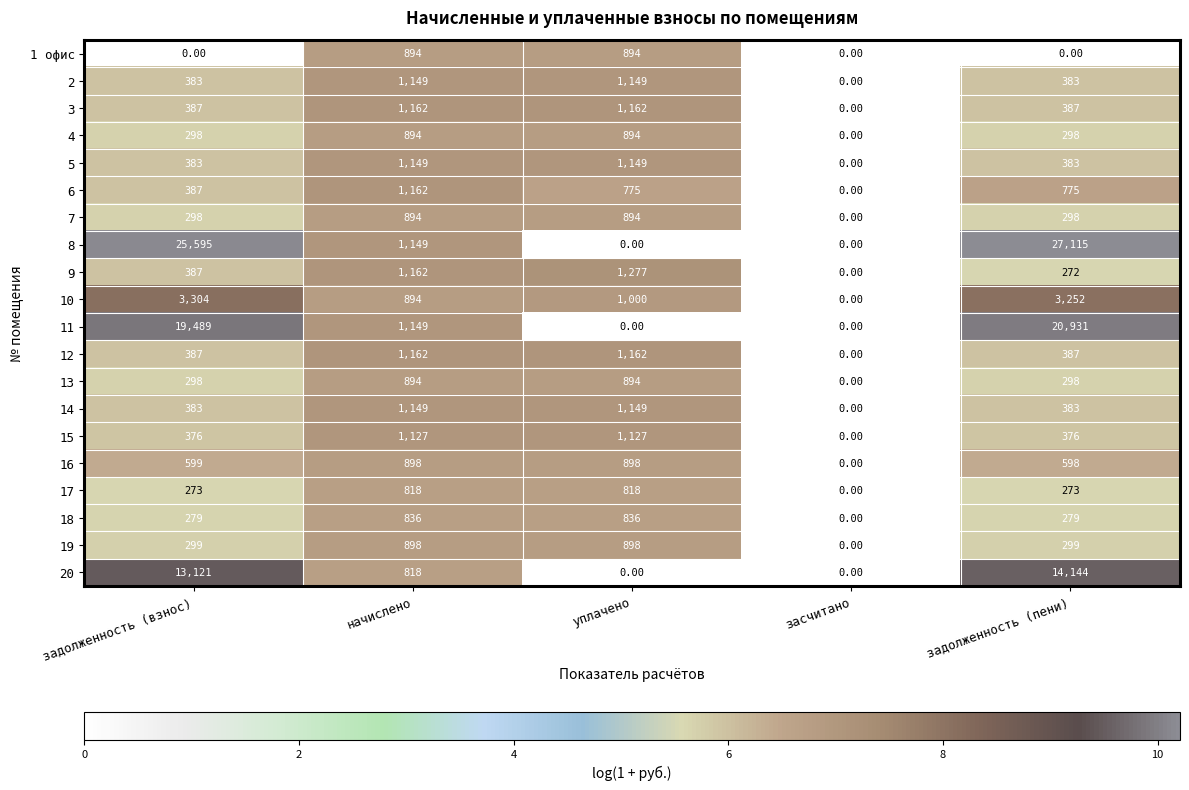

Between начислено and задолженность (пени), which series saw the biggest shift?

8